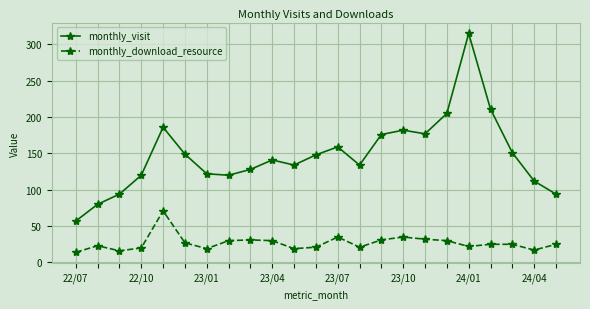

True or false: monthly_visit has more than 2 interior local peaks.

True